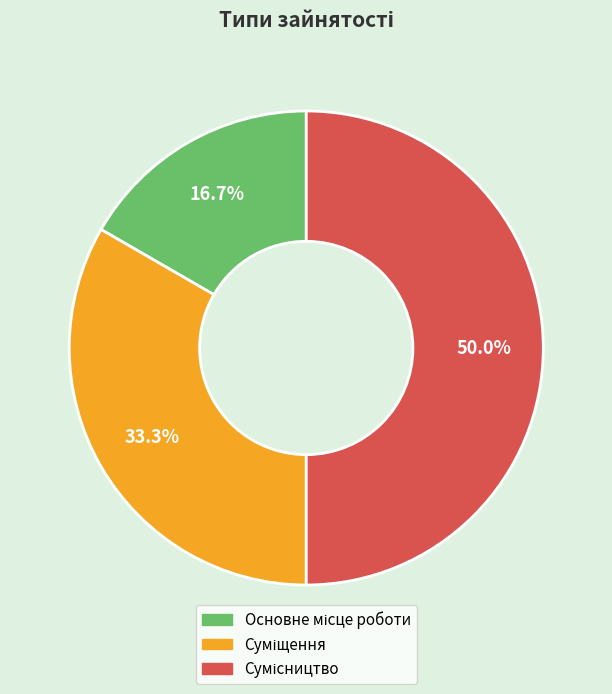

Count the number of slices in the pie.

3